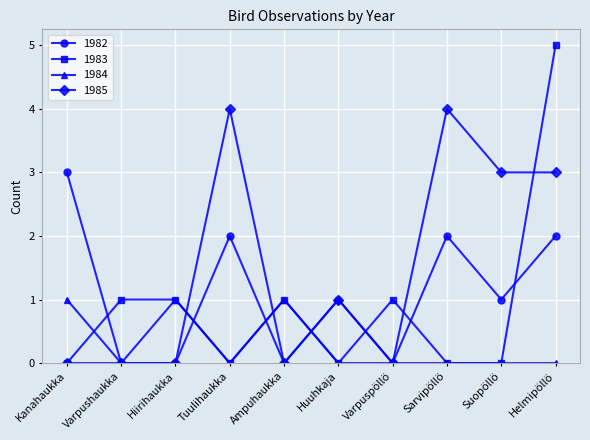

List the series in order of their overall mean, lowest first.

1984, 1983, 1982, 1985